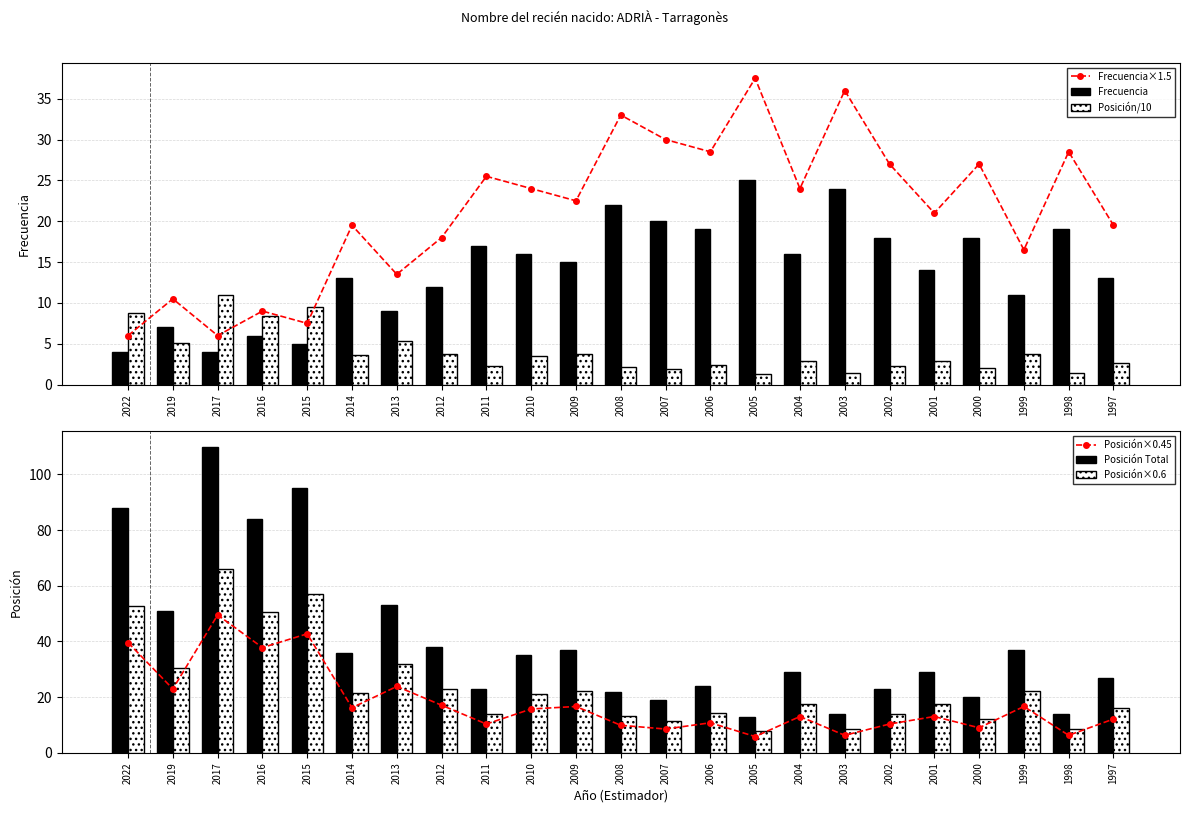

Read the Posición×0.6 value at 2000.

12.0